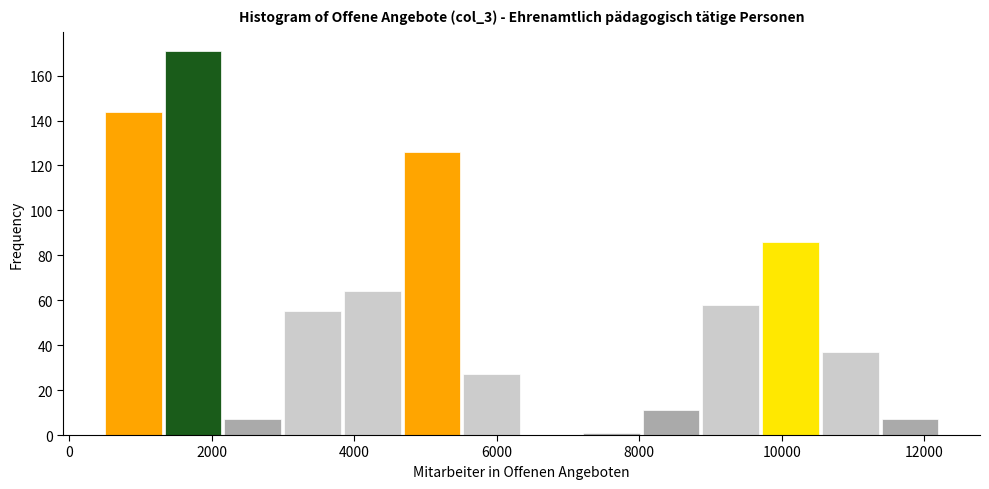

Which range on the x-axis has the tallest bar?

1400 to 2200